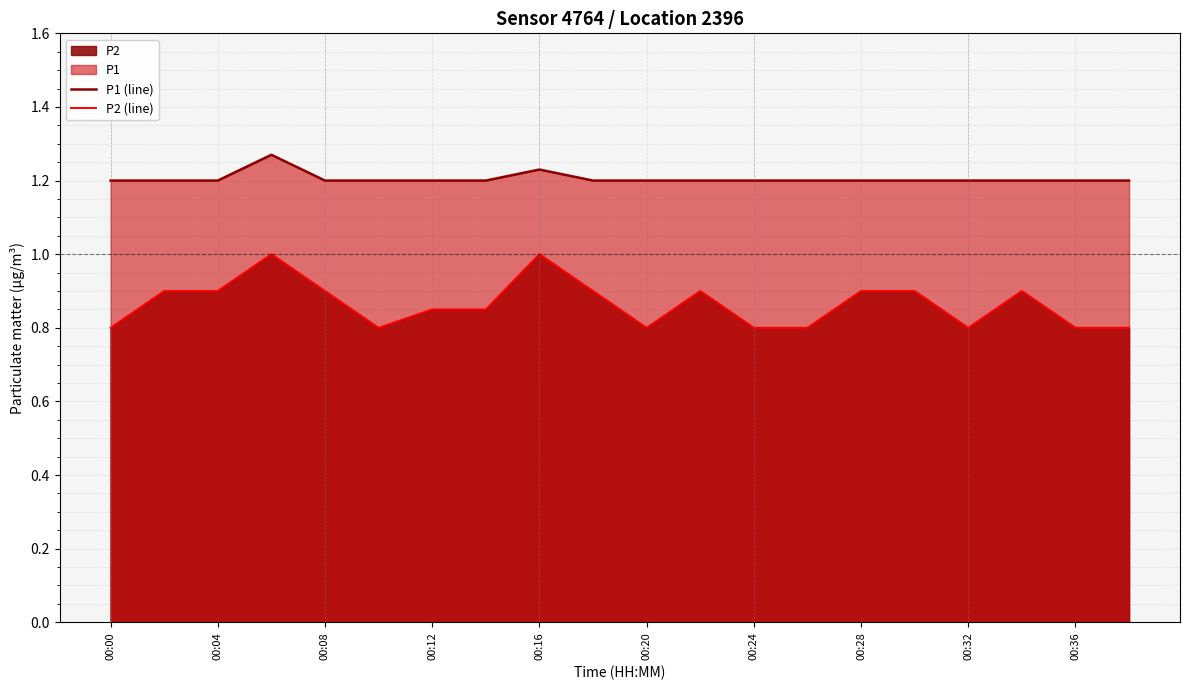

What is the difference between the maximum and minimum values in the P2 (line) series?

0.2